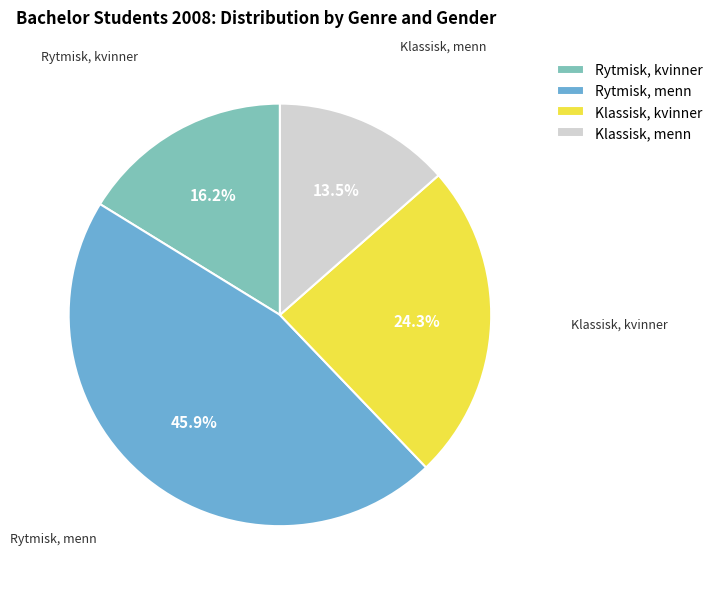

Between Klassisk, kvinner and Rytmisk, menn, which is larger?

Rytmisk, menn